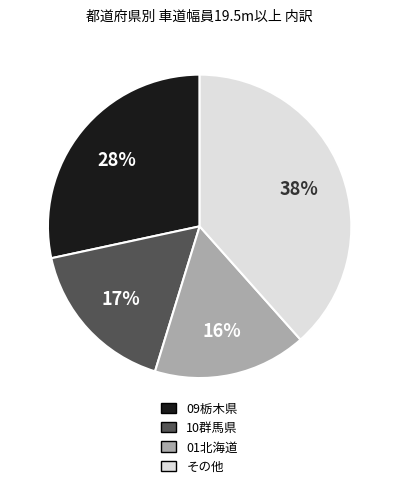

To the nearest percent, what percentage of the pie is 10群馬県?

17%